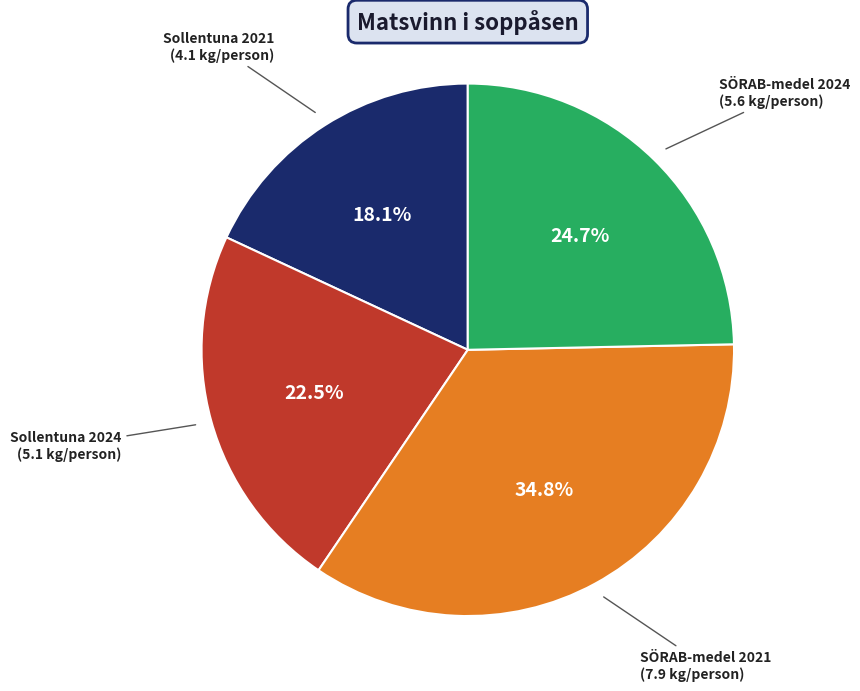

To the nearest percent, what is the average slice percentage?

25%